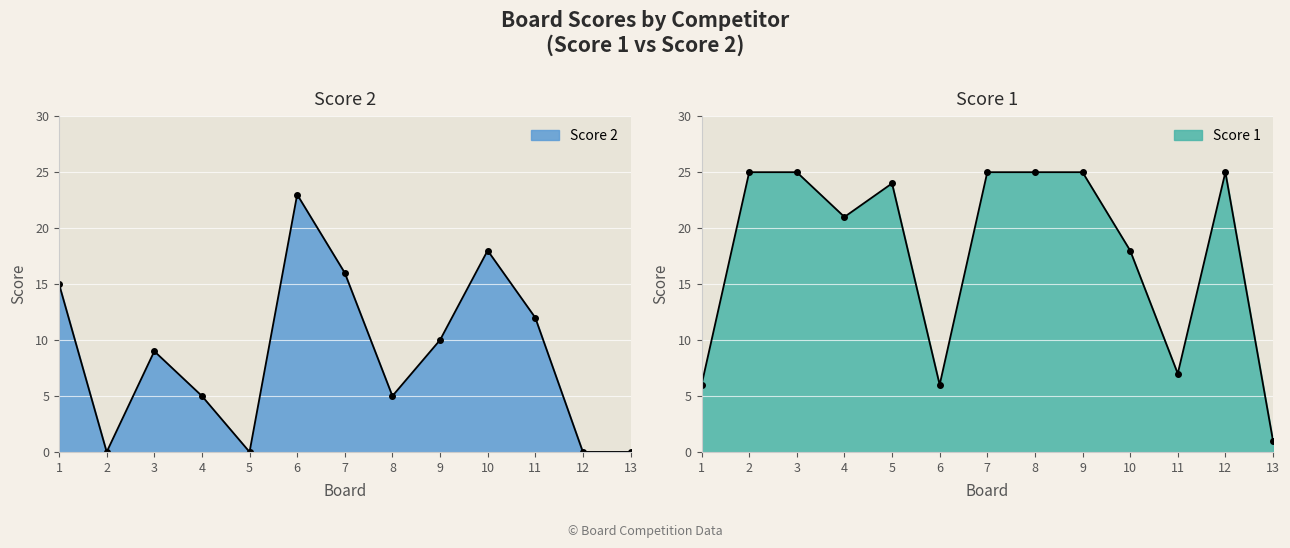

After their last crossing, which series has the higher values: Score 2 or Score 1?

Score 1